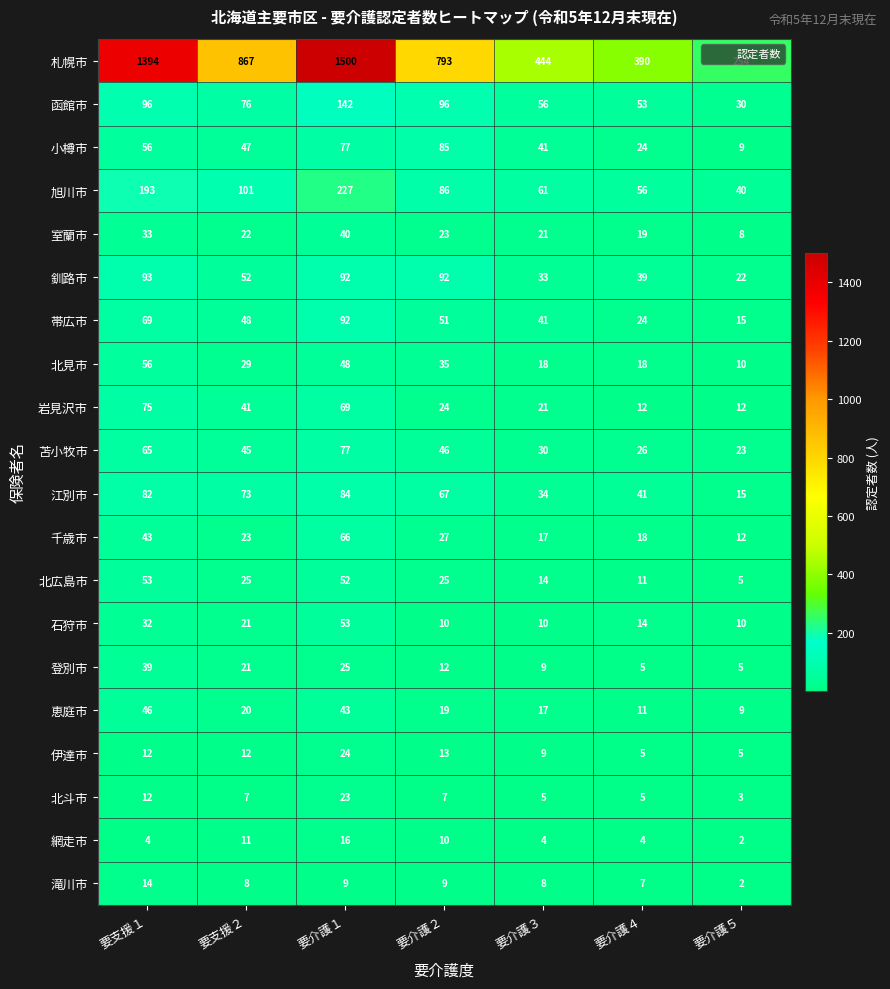

At which label is 伊達市 closest to 14?

要介護２